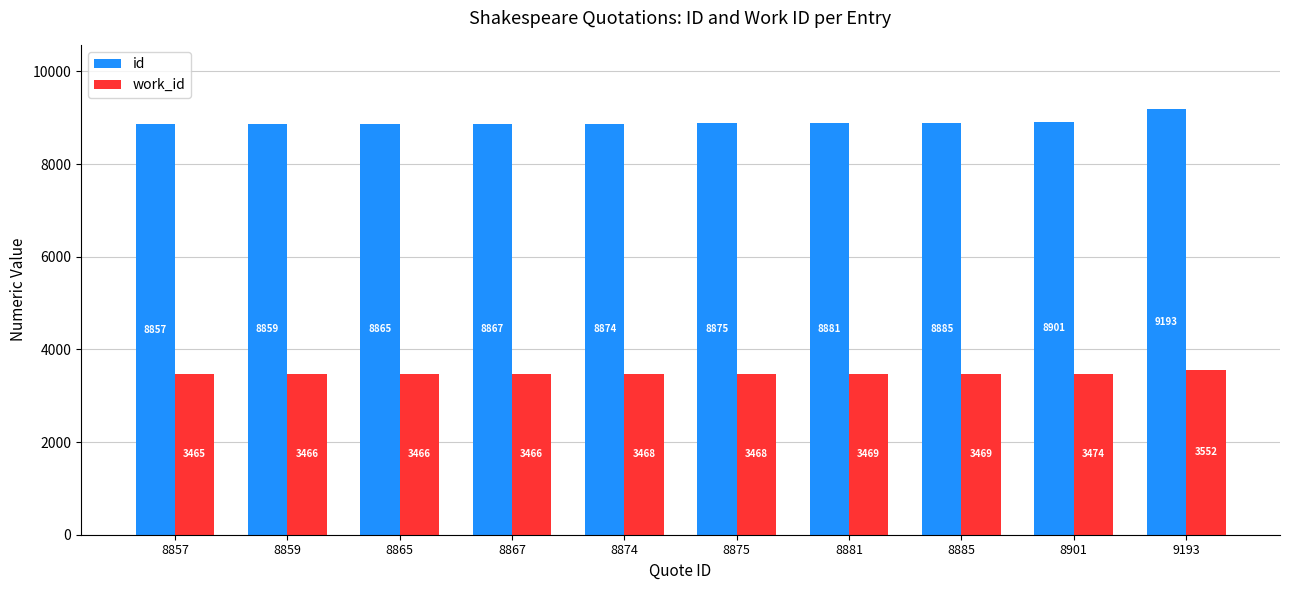

Reading left to right, extract all data points from this chart.

id: 8857=8857	8859=8859	8865=8865	8867=8867	8874=8874	8875=8875	8881=8881	8885=8885	8901=8901	9193=9193
work_id: 8857=3465	8859=3466	8865=3466	8867=3466	8874=3468	8875=3468	8881=3469	8885=3469	8901=3474	9193=3552